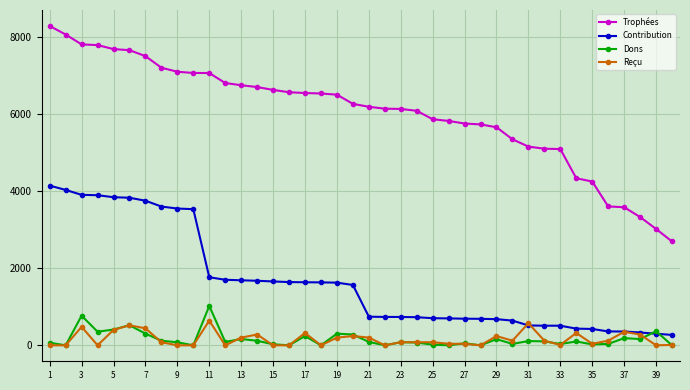

Which series has the largest total across all categories?

Trophées